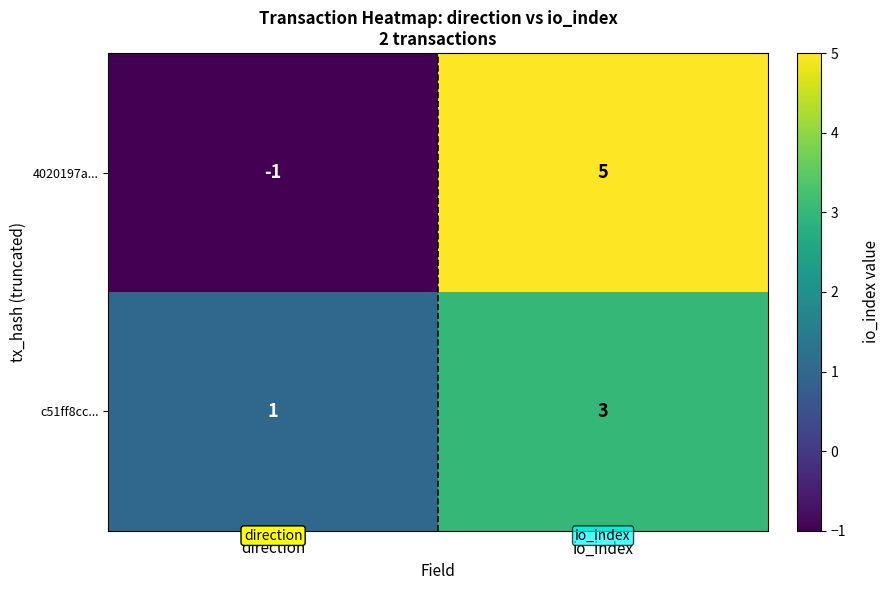

At which category is the sum across all series the highest?

io_index